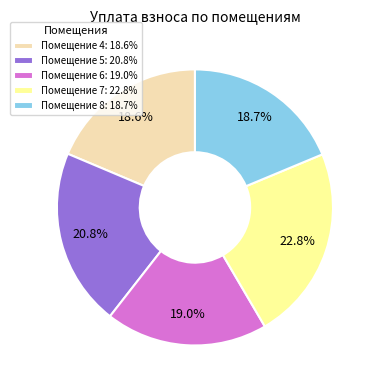

Is there any slice that represents more than half of the pie?

No